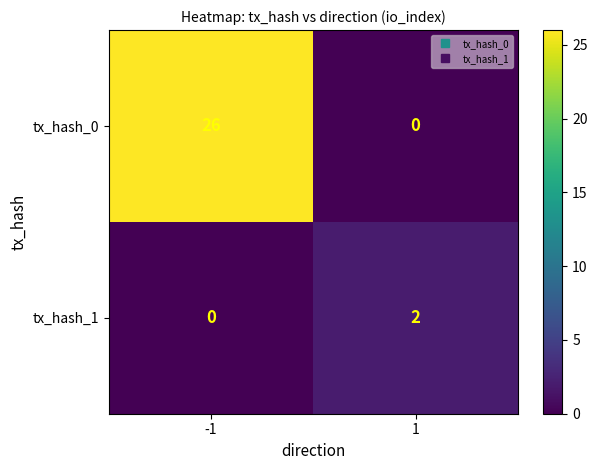

Is it true that tx_hash_0 equals 47 at -1?

False